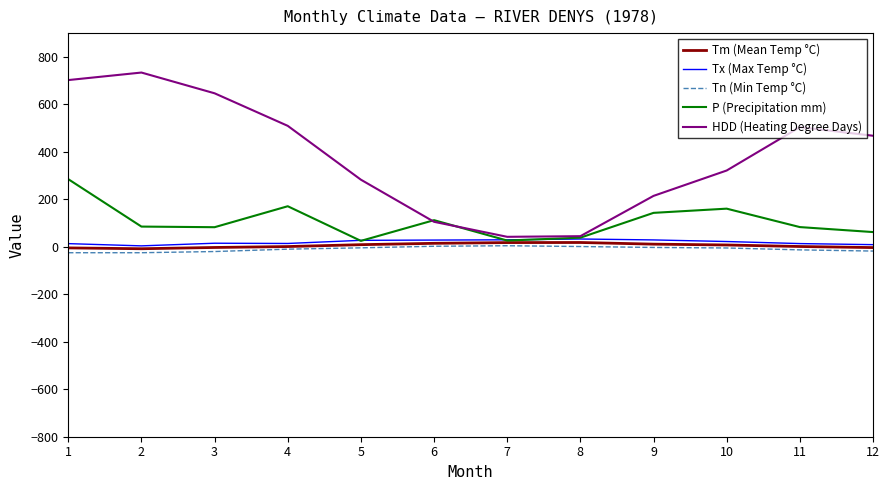

True or false: Tn (Min Temp °C) and HDD (Heating Degree Days) cross at least once.

False